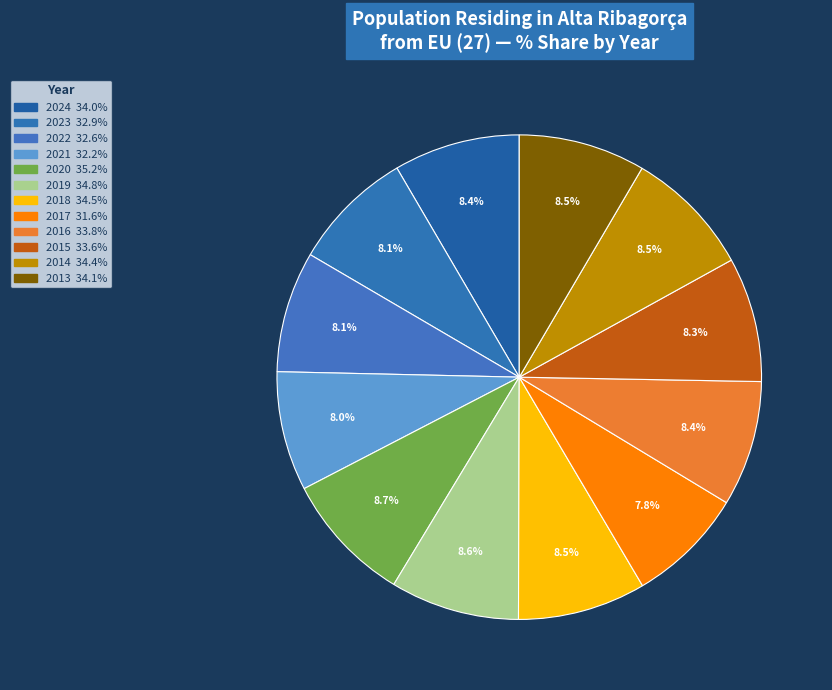

What is the total percentage of 2021 and 2016?

16.3%